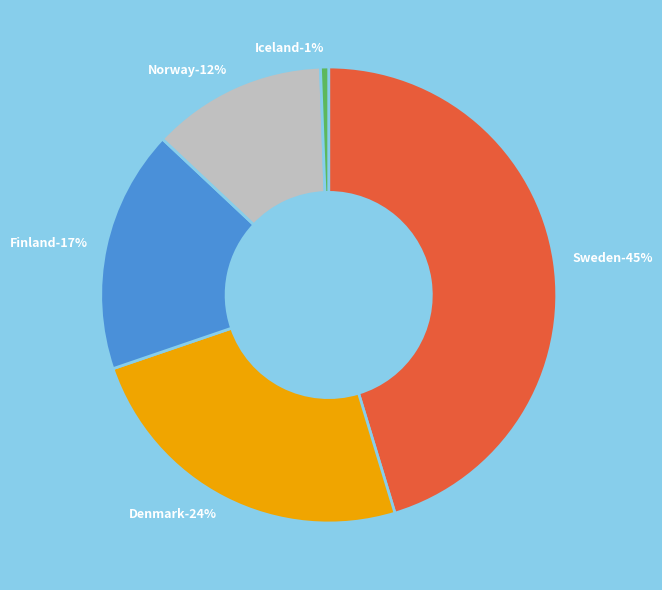

How many segments does this pie chart have?

5